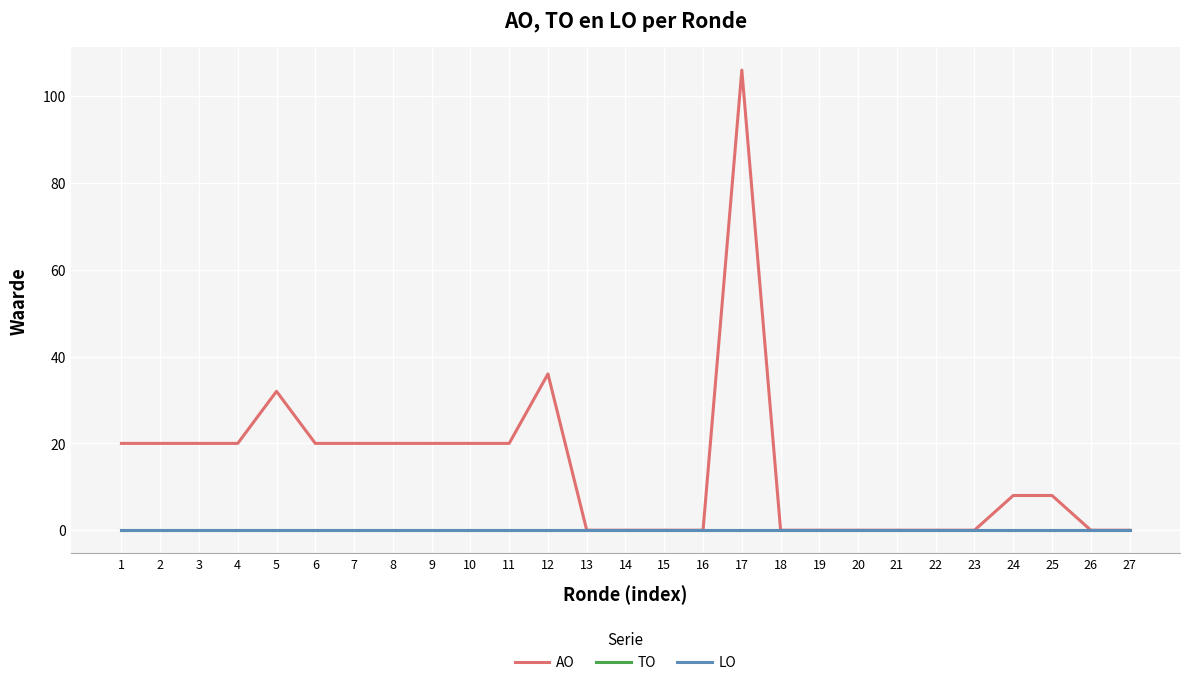

Does the chart display data point markers on the line(s)?

No